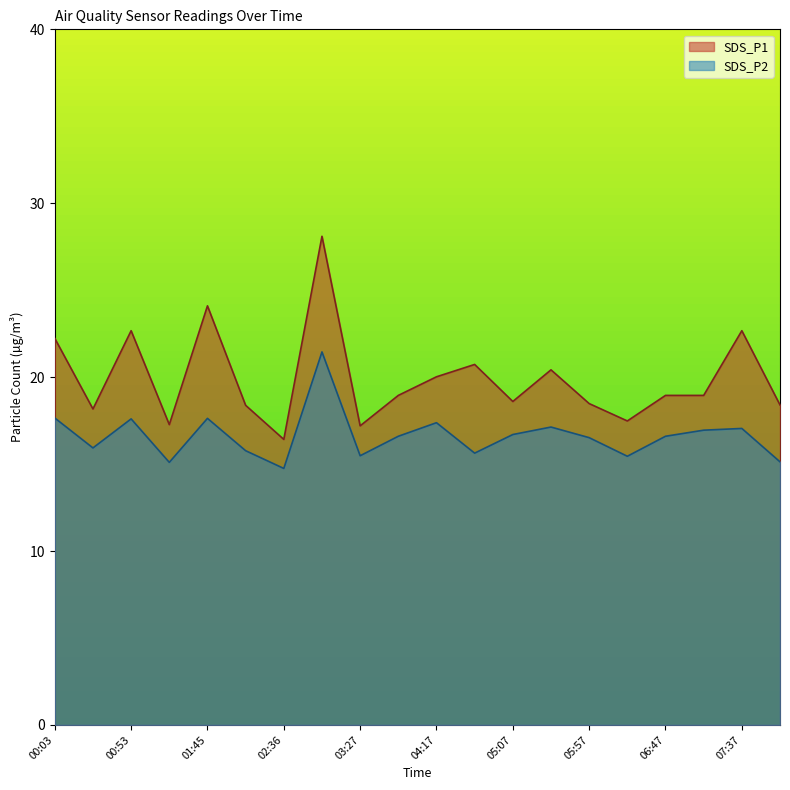

How many lines are shown in the chart?

2